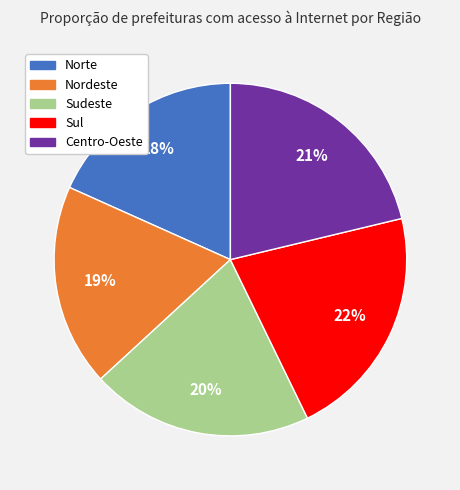

Count the number of slices in the pie.

5